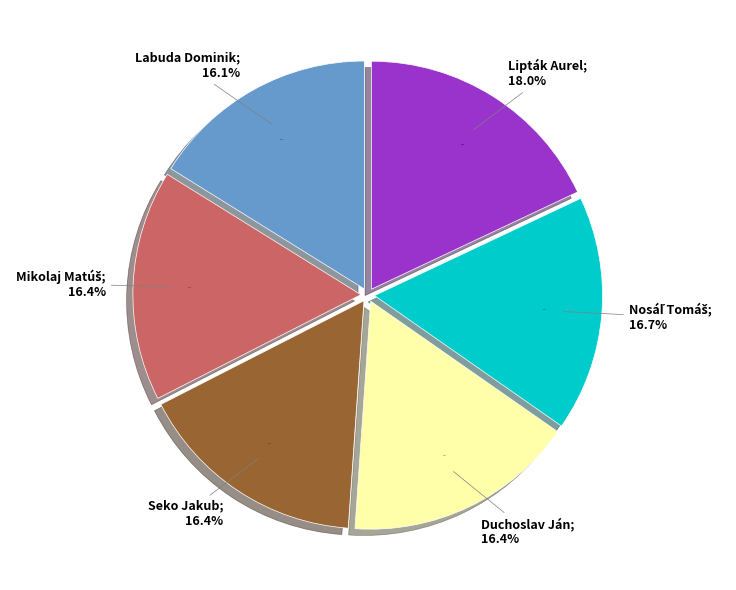

Rank the categories by value from highest to lowest.

Lipták Aurel, Nosáľ Tomáš, Duchoslav Ján, Seko Jakub, Mikolaj Matúš, Labuda Dominik